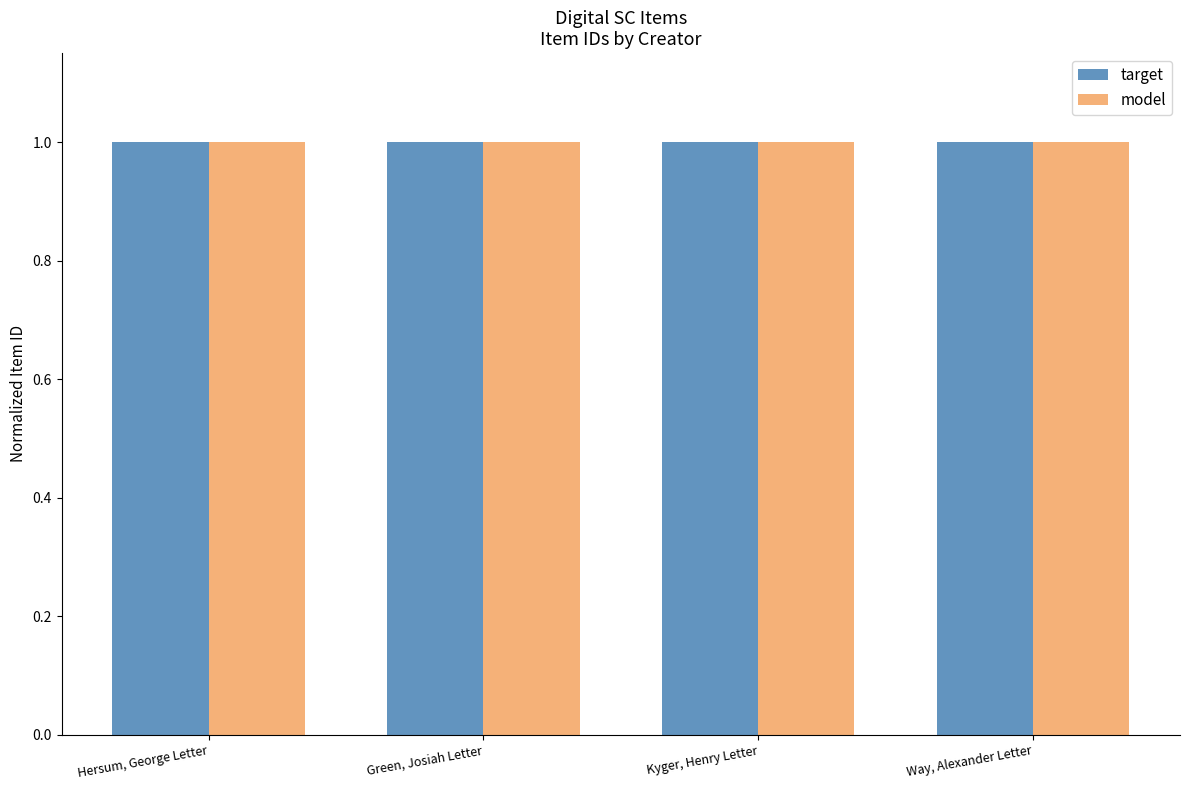

Reading left to right, list all the values displayed in this chart.

target: Hersum, George Letter=1.0	Green, Josiah Letter=1.0	Kyger, Henry Letter=1.0	Way, Alexander Letter=1.0
model: Hersum, George Letter=1.0	Green, Josiah Letter=1.0	Kyger, Henry Letter=1.0	Way, Alexander Letter=1.0